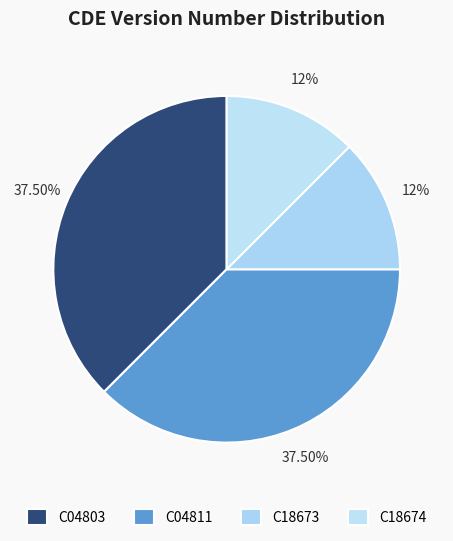

Does any single category account for the majority?

No